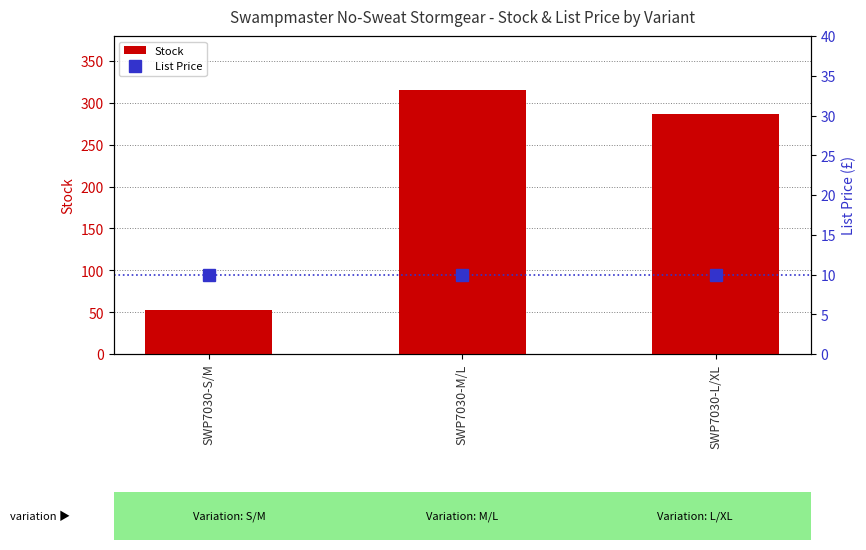

What is the smallest value displayed?

9.9